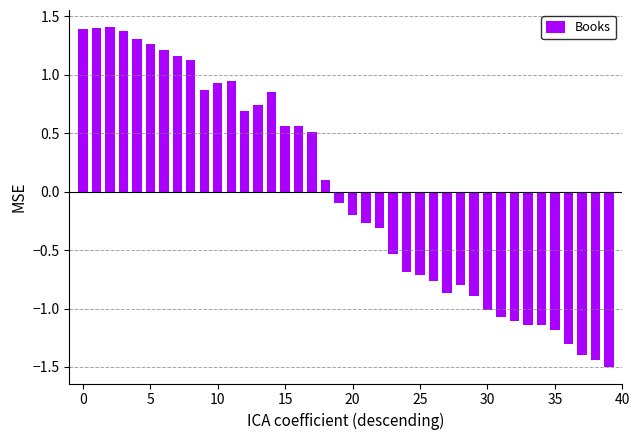

What is the greatest value displayed?

1.4